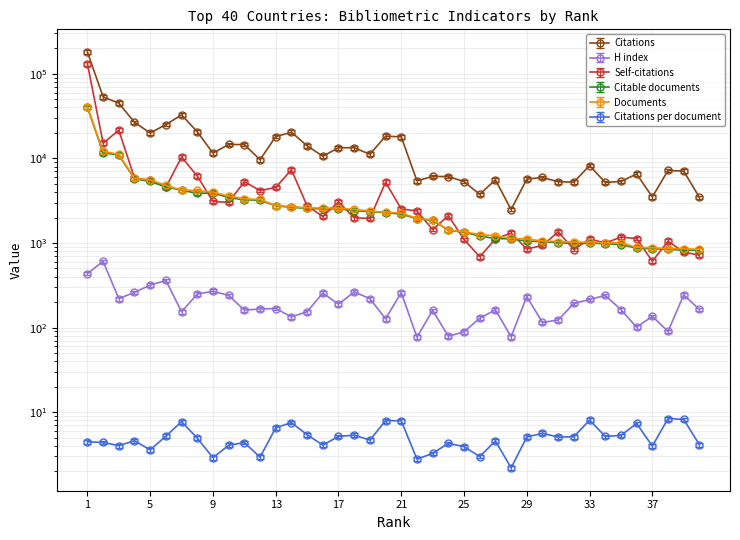

What is the difference between the maximum and minimum values in the Citable documents series?

39219.0